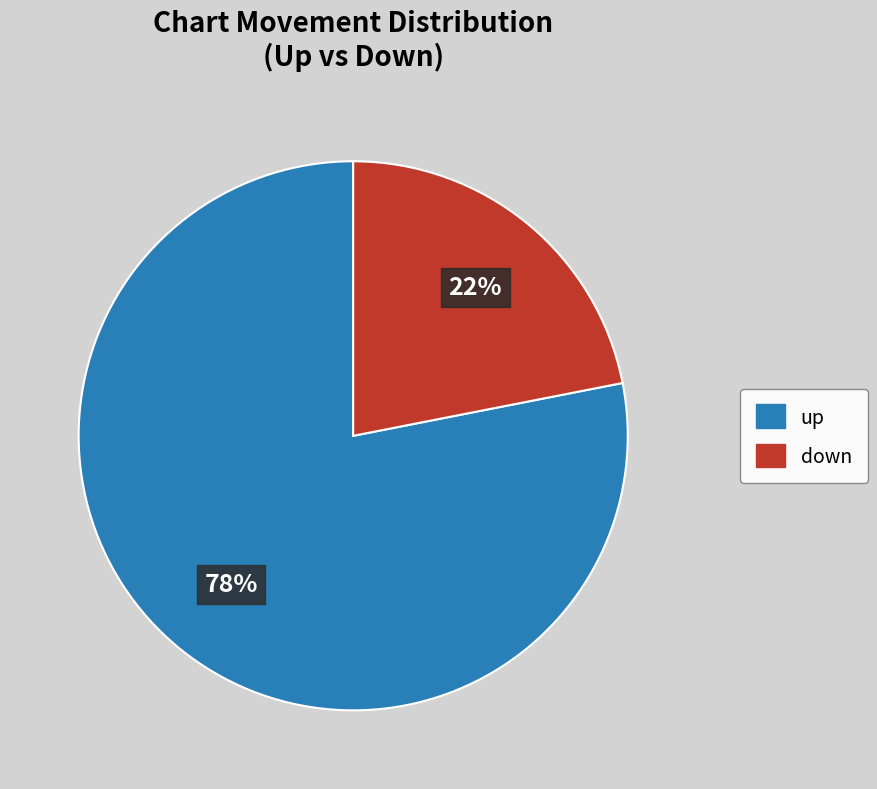

How many slices are in this pie chart?

2